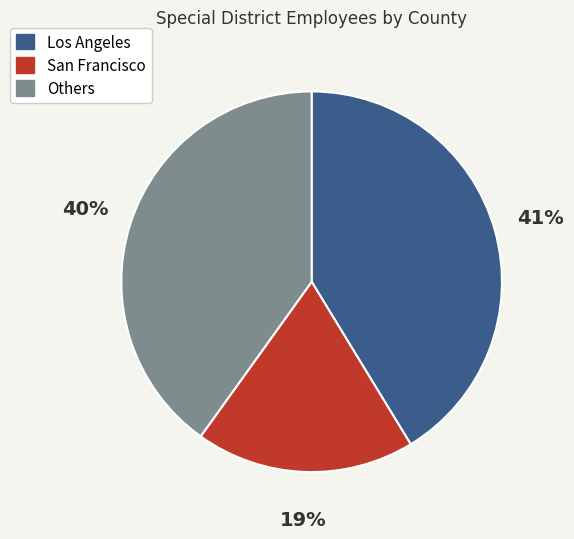

Is there a majority slice in this chart?

No